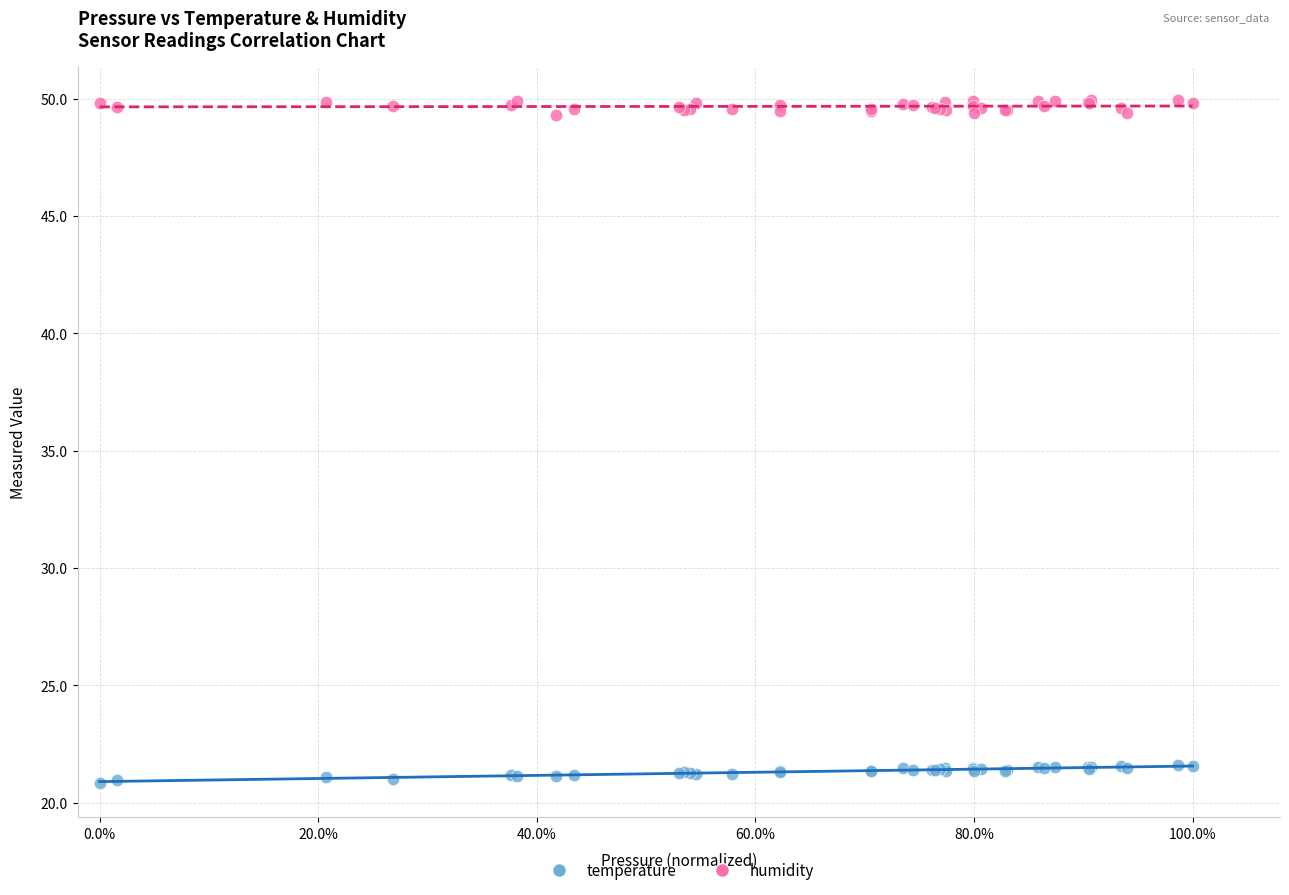

Which series contains the lowest Y value?

temperature